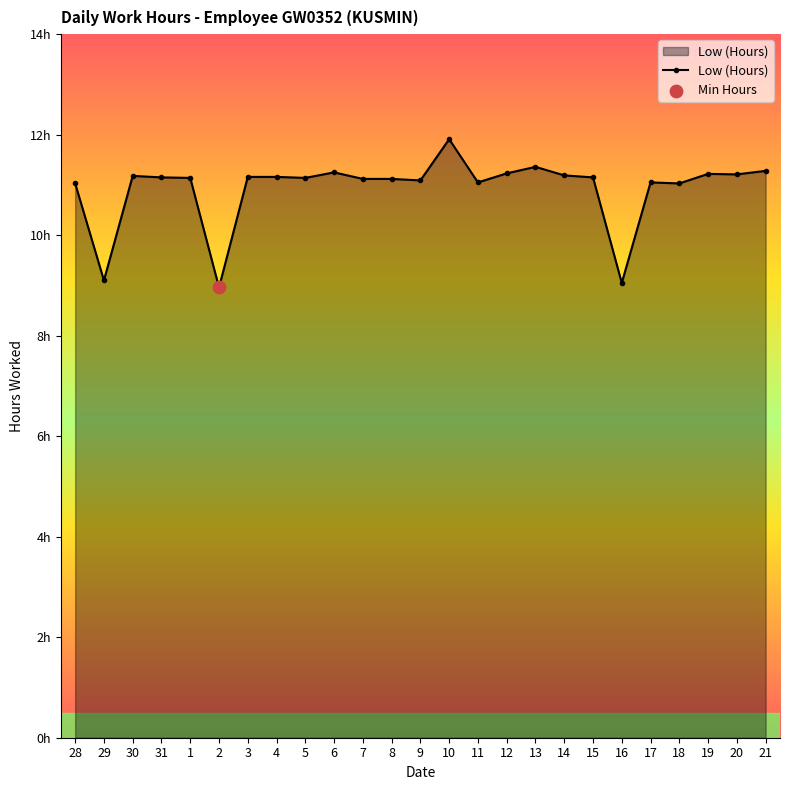

Which has a higher value, 7 or 28?

7